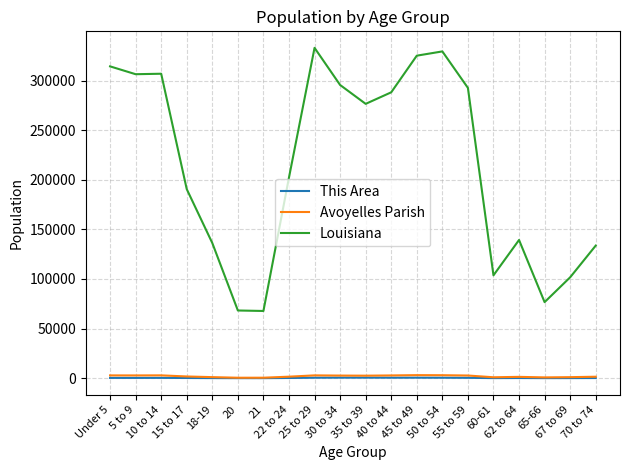

How many lines are shown in the chart?

3